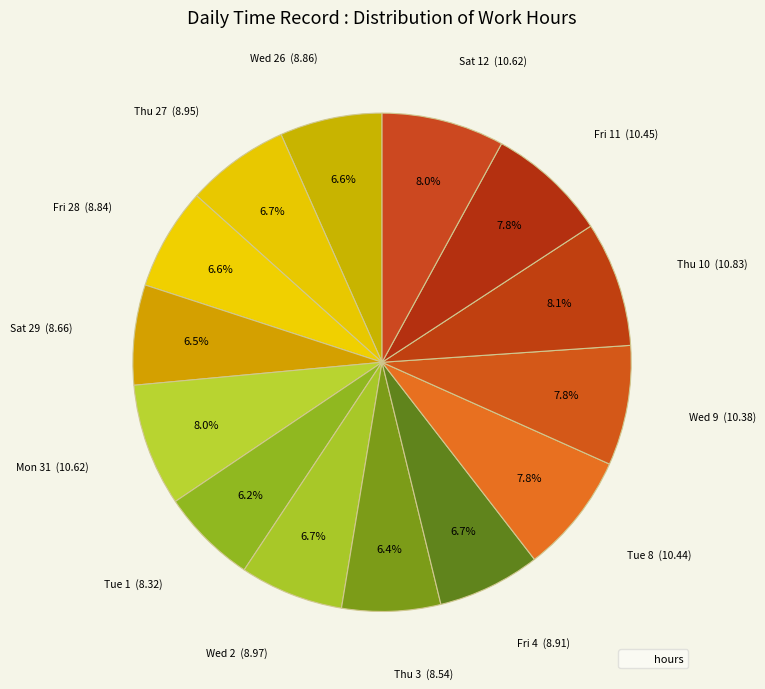

What is the largest slice in the pie chart?

Thu 10